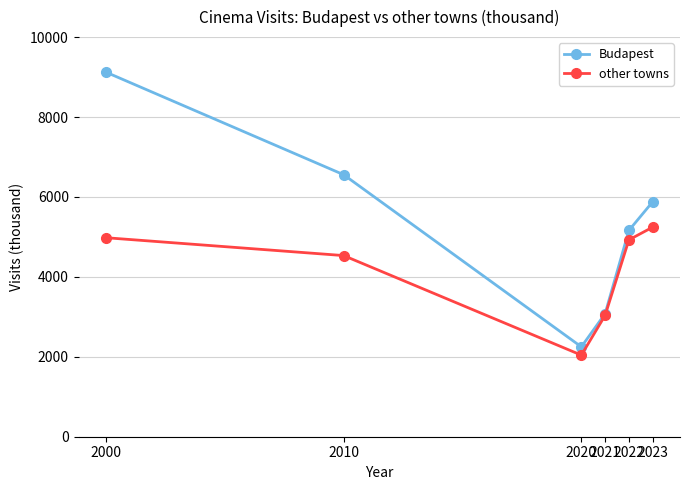

What is the sum of the Budapest values at 2023 and 2000?

15001.9